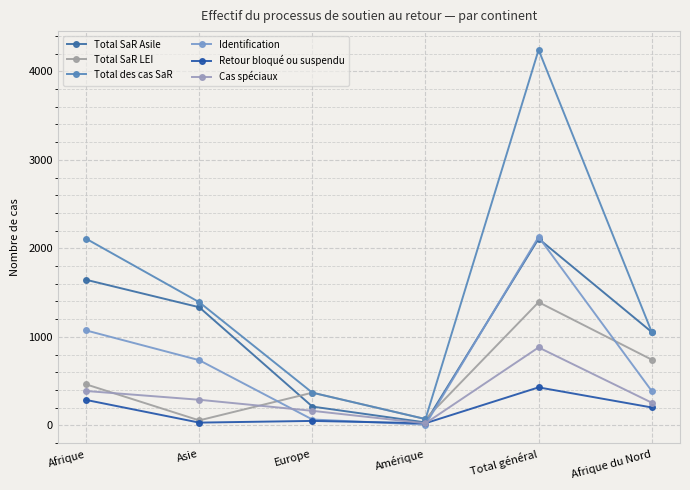

Which has a higher value, Total général or Europe?

Total général